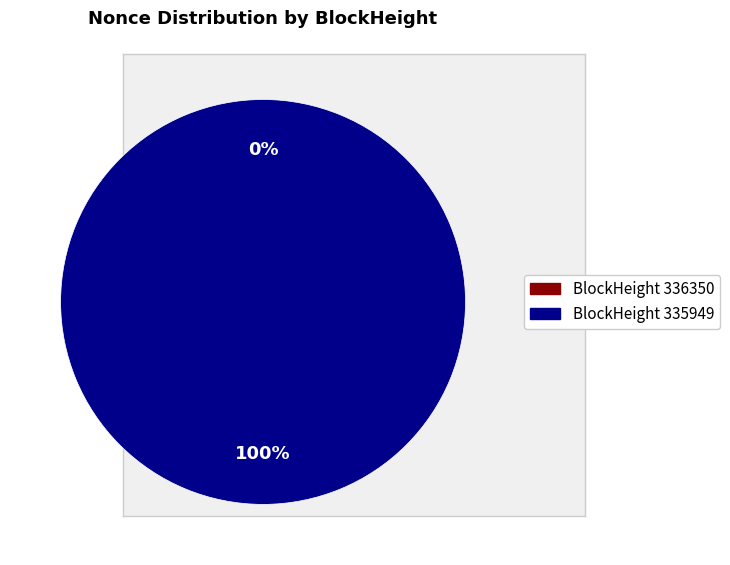

To the nearest percent, what percentage of the pie is 335949?

100%